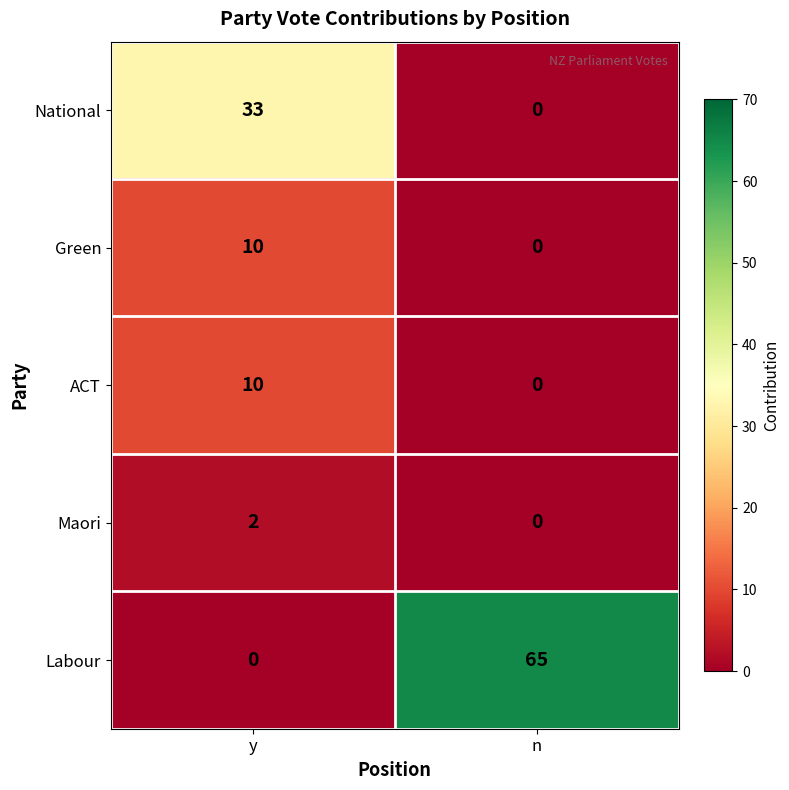

What is the maximum value for Green?

10